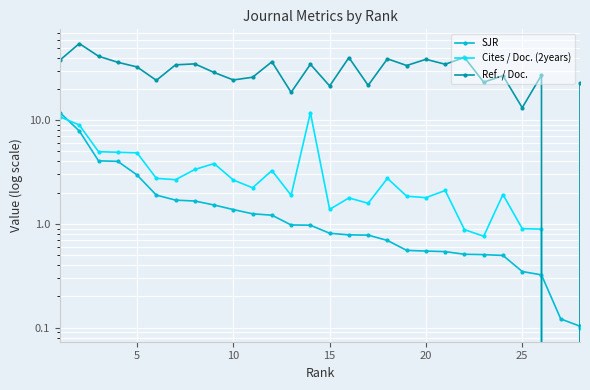

How many lines are shown in the chart?

3